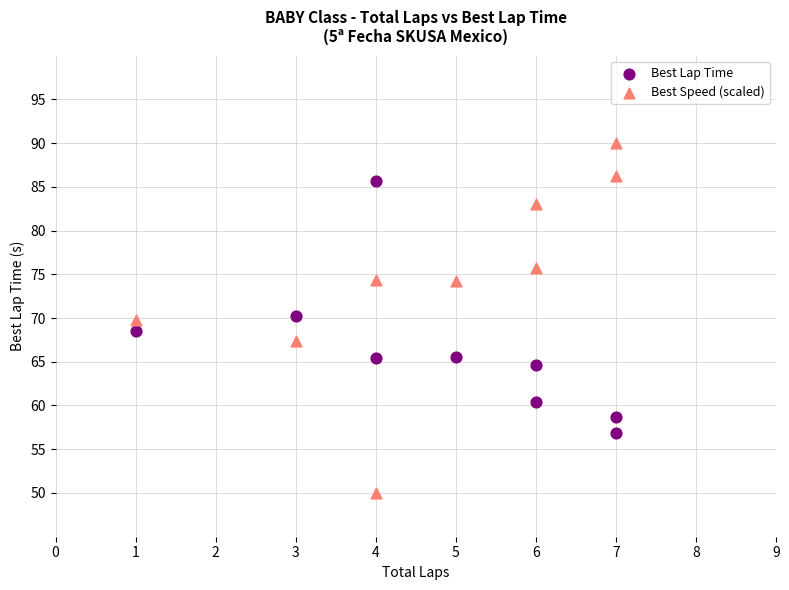

Across all data points, what is the range of Y values (max minus min)?

40.0